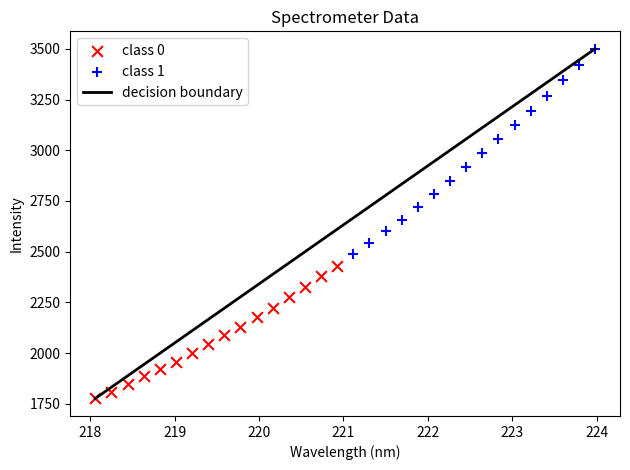

Which series reaches the minimum Y coordinate?

class 0